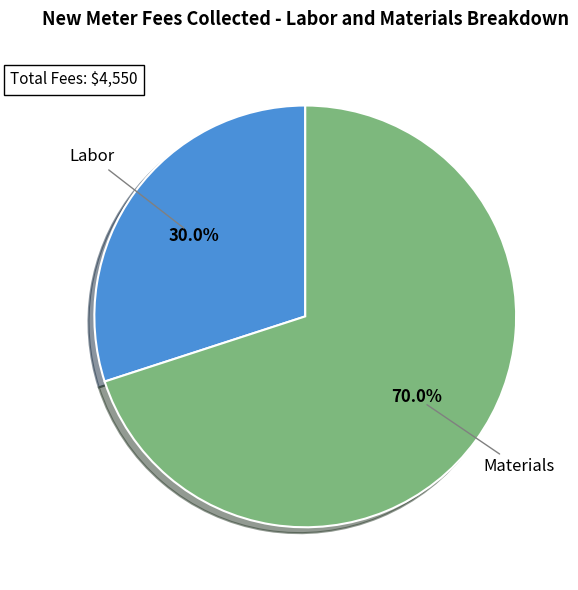

How many segments does this pie chart have?

2